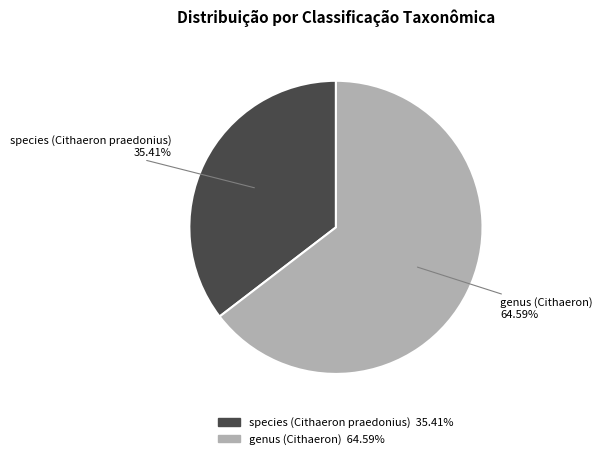

What is the majority slice?

genus (Cithaeron)